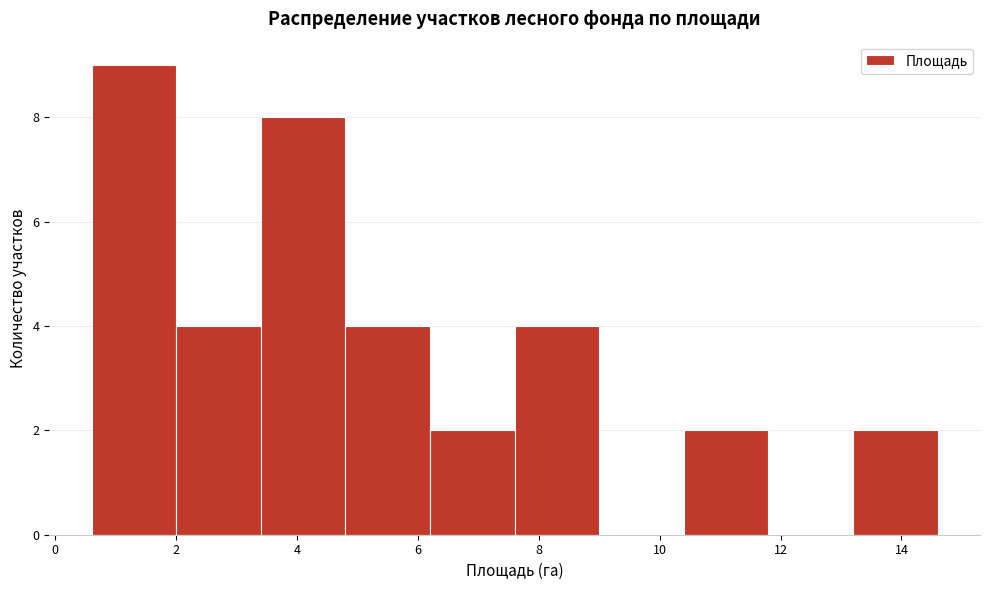

Which range on the x-axis has the tallest bar?

0.6 to 2.0